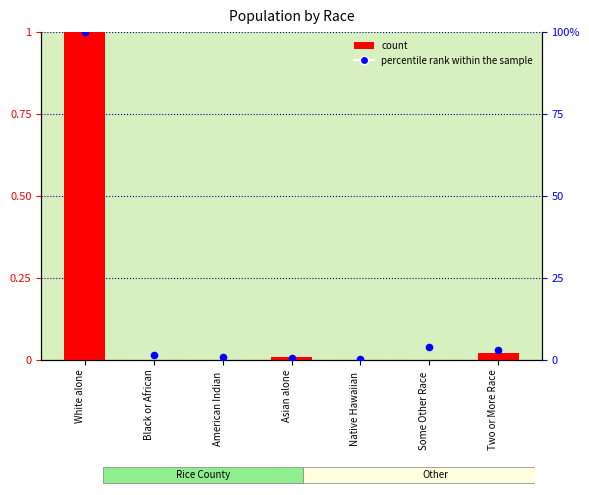

What are all the series names shown in the legend?

count, percentile rank within the sample